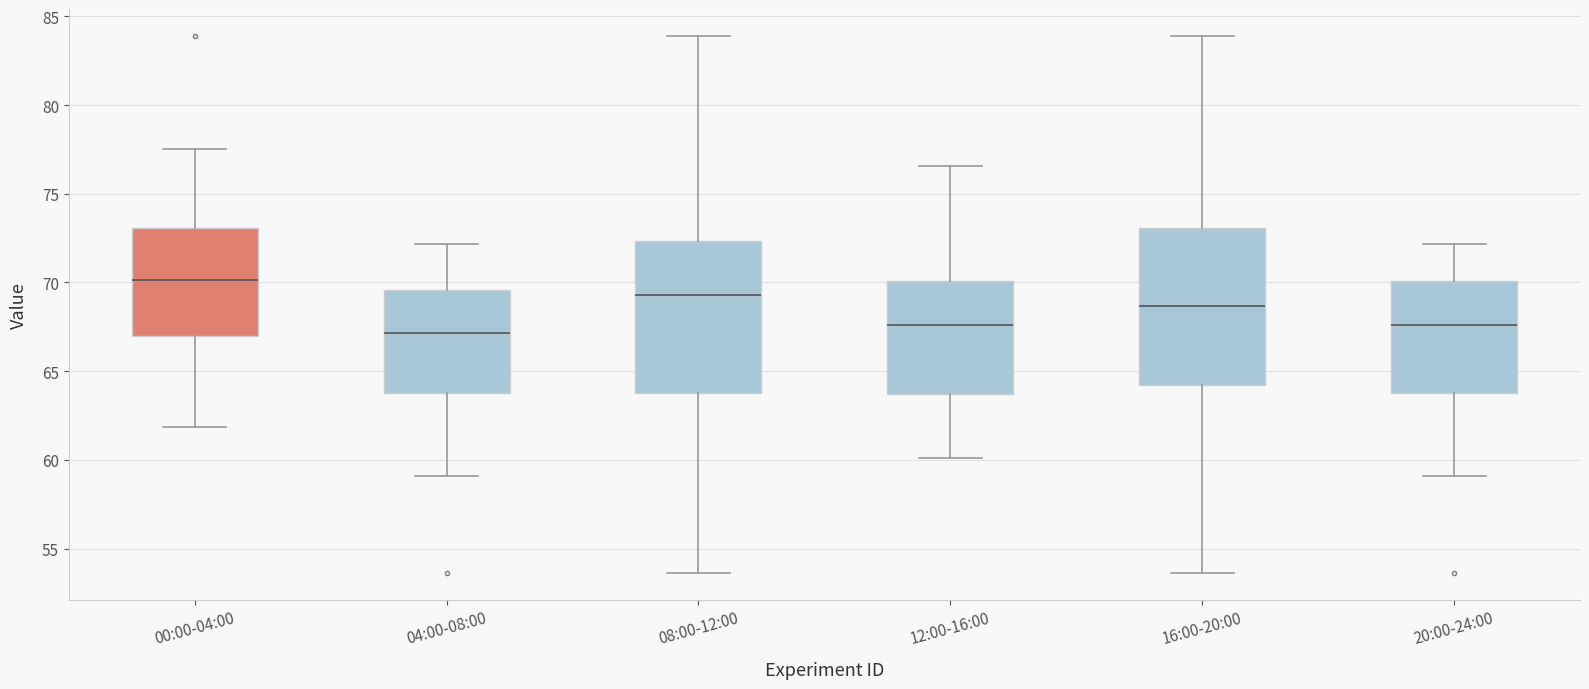

Reading left to right, read every box against the y-axis: the position of its median line, the range the box covers, and the ends of its whiskers. The values are not printed on the chart, so give them approximately, as read against the axis.

00:00-04:00: median 70.0, box 67.0 to 73.0, whiskers 62.0 to 77.5
04:00-08:00: median 67.0, box 64.0 to 69.5, whiskers 59.0 to 72.0
08:00-12:00: median 69.5, box 64.0 to 72.5, whiskers 53.5 to 84.0
12:00-16:00: median 67.5, box 63.5 to 70.0, whiskers 60.0 to 76.5
16:00-20:00: median 68.5, box 64.0 to 73.0, whiskers 53.5 to 84.0
20:00-24:00: median 67.5, box 64.0 to 70.0, whiskers 59.0 to 72.0